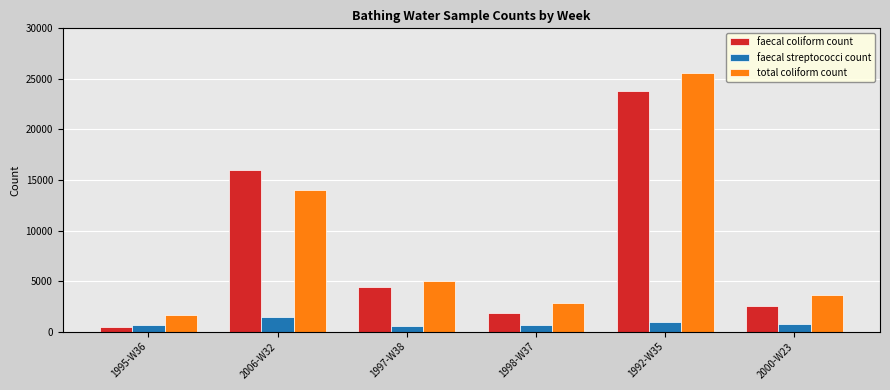

At which label is total coliform count closest to 13600?

2006-W32